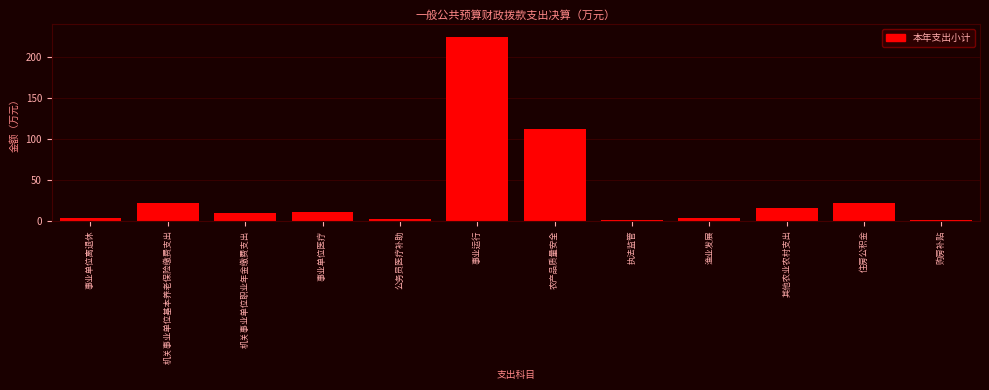

What is the value of the 2nd bar from the left?

21.8